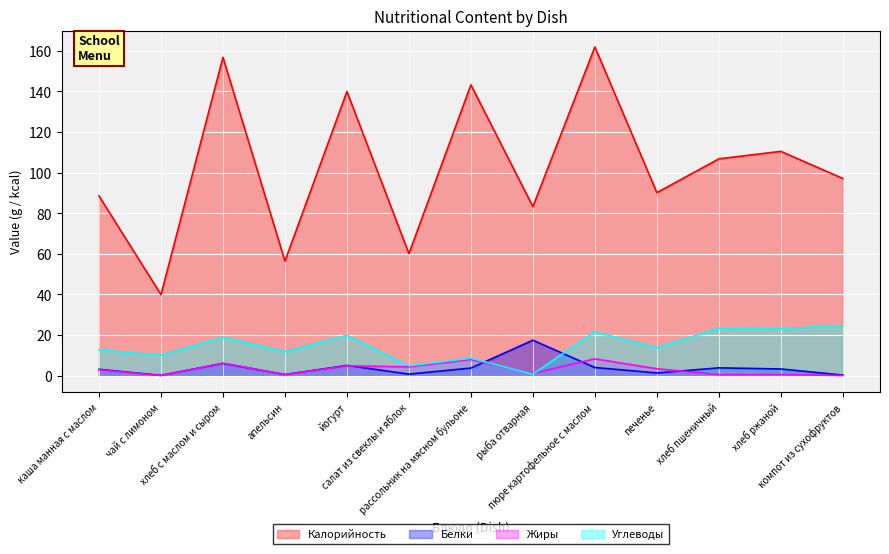

At which category is the sum across all series the highest?

пюре картофельное с маслом